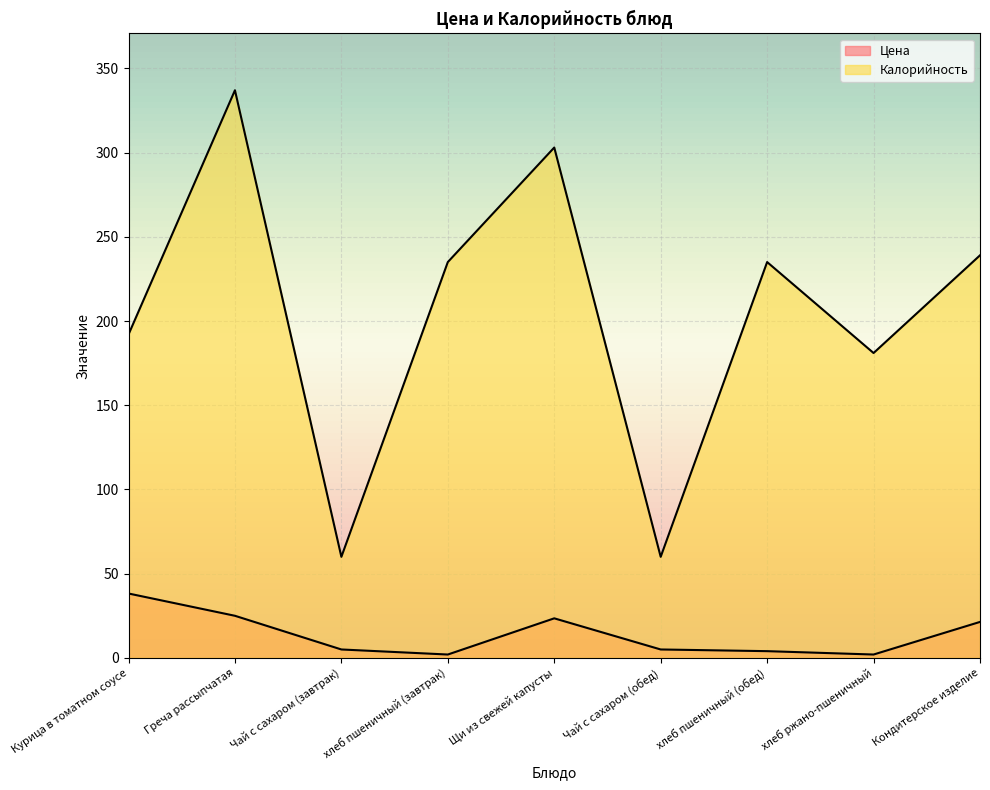

What is the label of the 8th point from the right?

Греча рассыпчатая